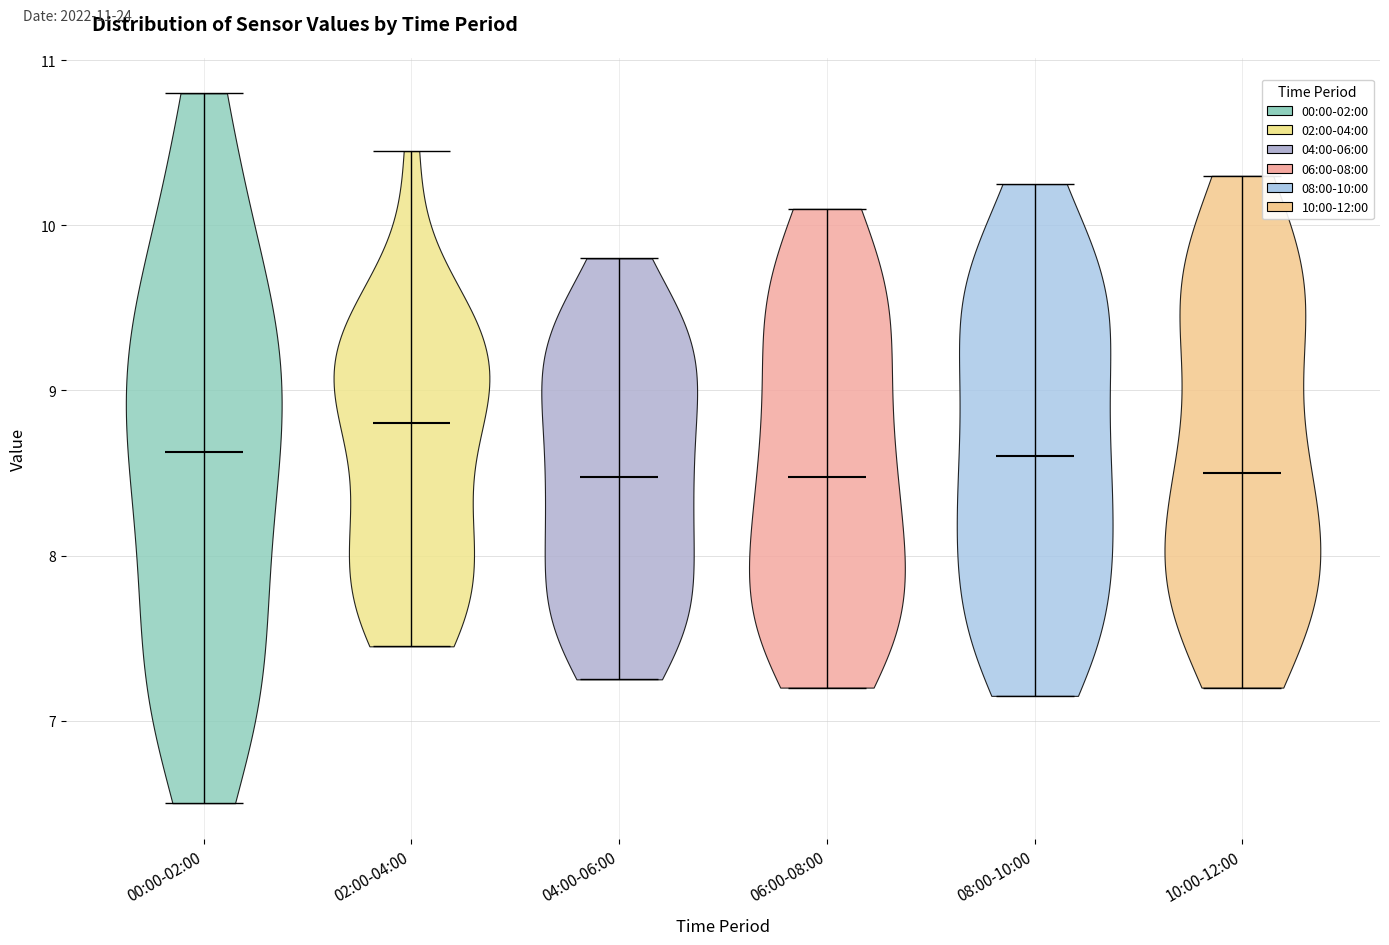

What is the lowest point the violin for 00:00-02:00 reaches on the y-axis? The values are not printed on the chart, so give them approximately, as read against the axis.

6.5